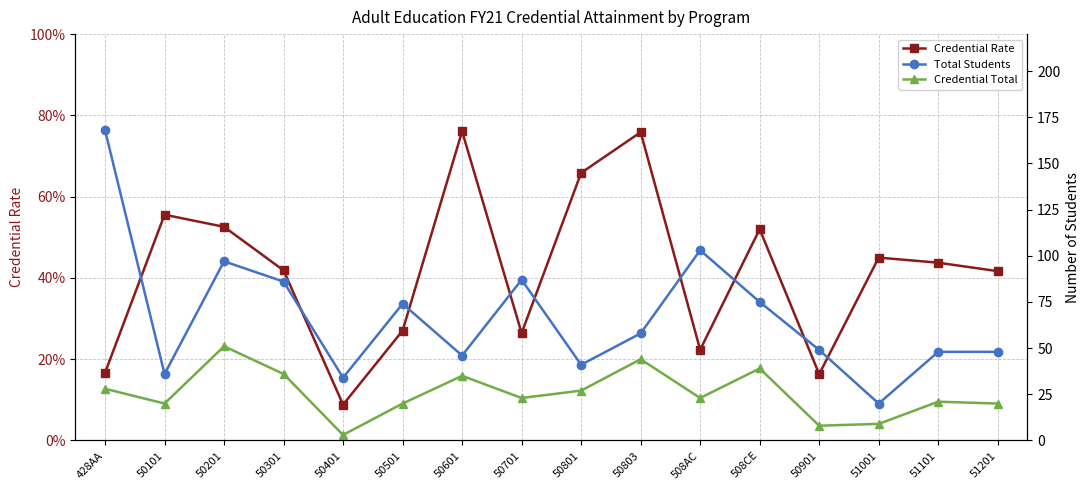

Rank the series at 51201 from lowest to highest value.

Credential Rate, Credential Total, Total Students